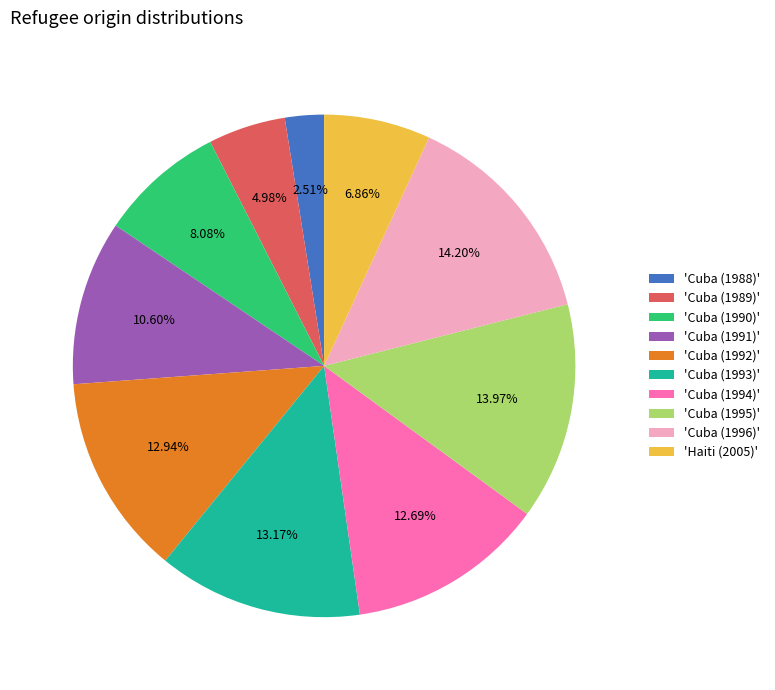

What is the ratio of the value at 'Cuba (1993)' to the value at 'Cuba (1992)'?

1.0